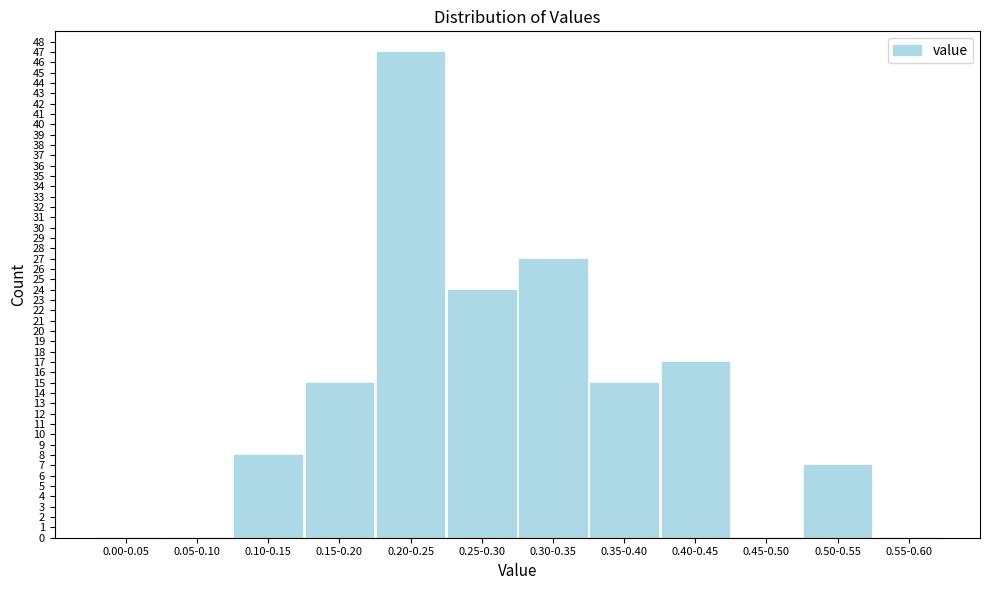

Reading left to right, list all the values displayed in this chart.

0.00-0.05=0	0.05-0.10=0	0.10-0.15=8	0.15-0.20=15	0.20-0.25=47	0.25-0.30=24	0.30-0.35=27	0.35-0.40=15	0.40-0.45=17	0.45-0.50=0	0.50-0.55=7	0.55-0.60=0